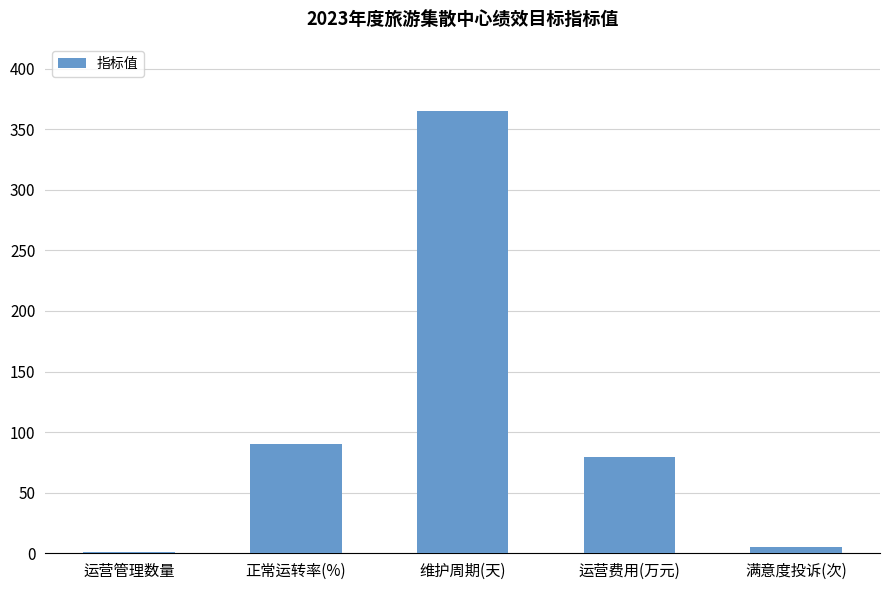

What is the difference between the values at 运营管理数量 and 运营费用(万元)?

78.6